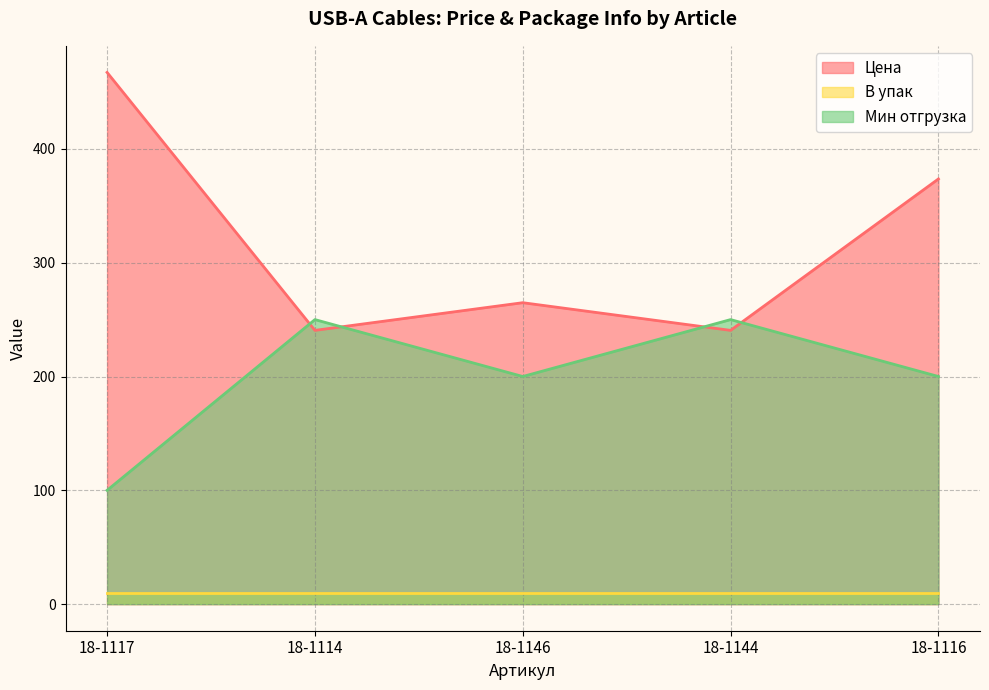

Which has a higher value, 18-1114 or 18-1146?

18-1146